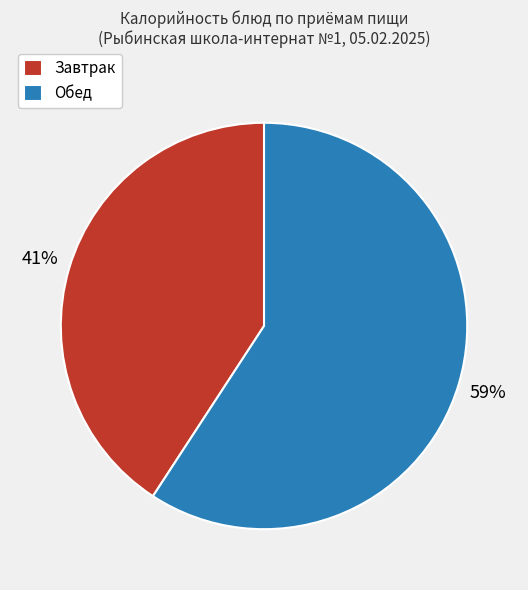

What percentage is the Обед slice, to the nearest percent?

59%